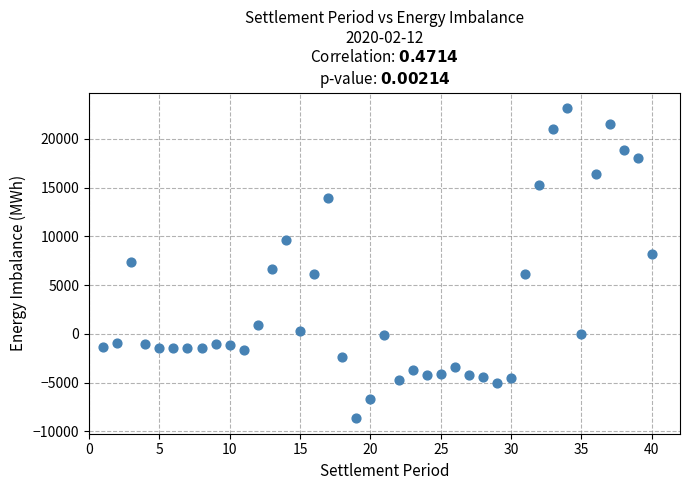

What is the range of X values (max minus min)?

39.0